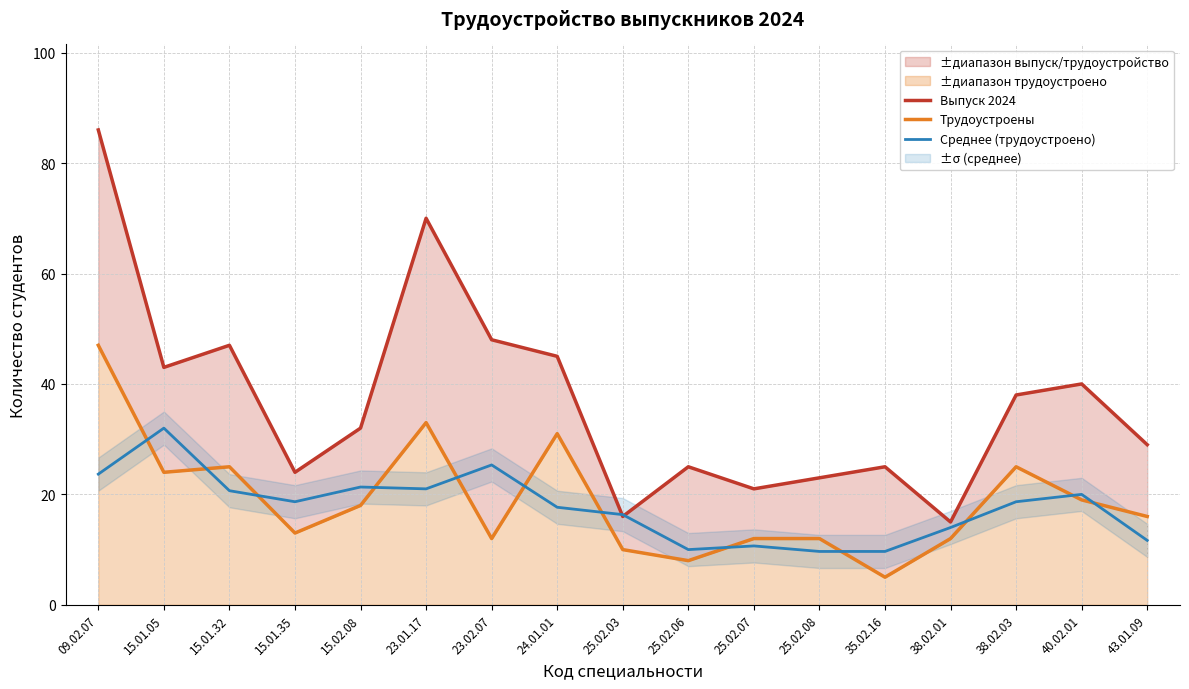

True or false: Трудоустроены has a value of 8.0 at 25.02.06.

True